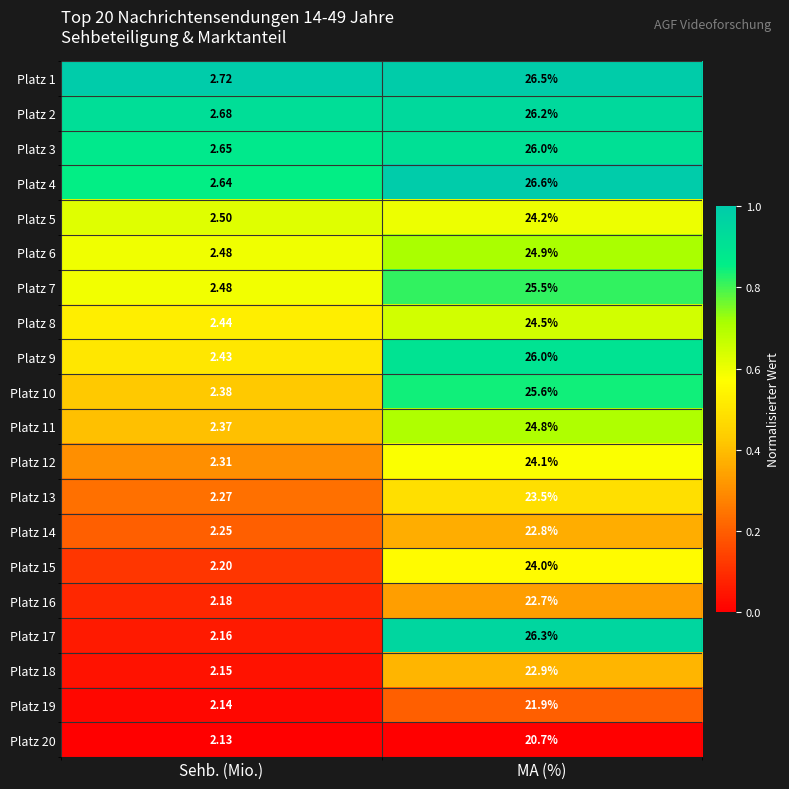

Which category has the highest value across all series?

MA (%)